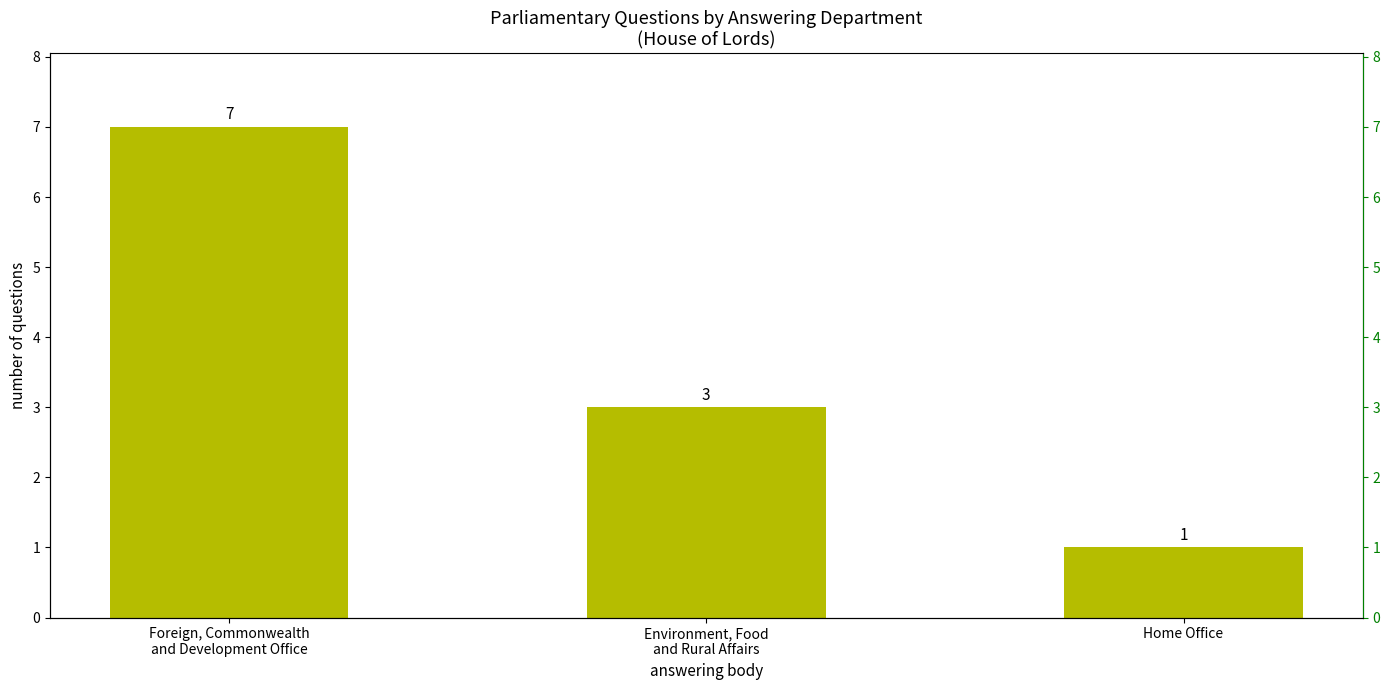

What position from the left is Home Office?

3